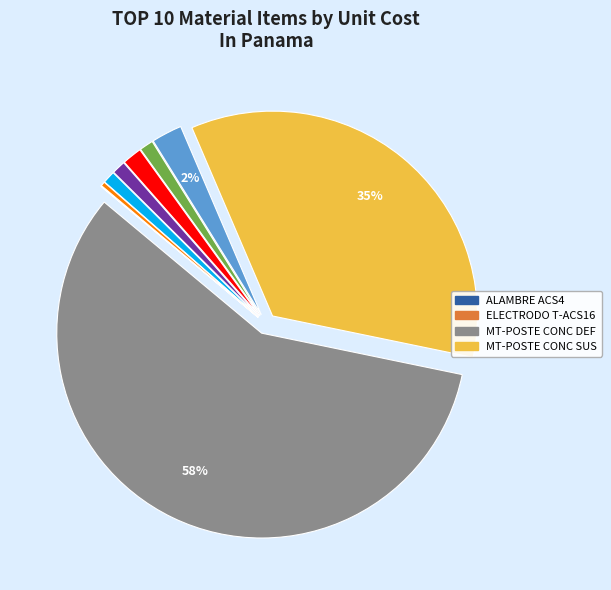

Is there a majority slice in this chart?

Yes